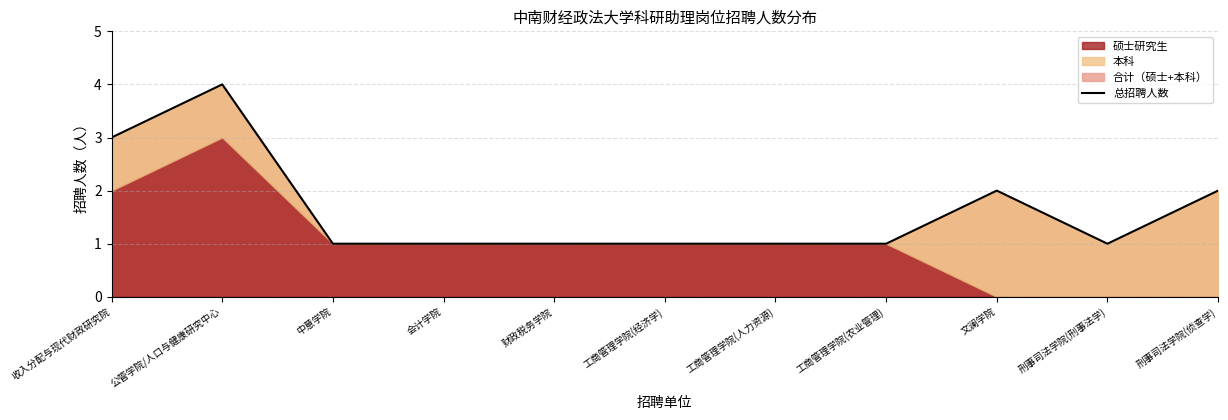

Count the number of values greater than 1.

4